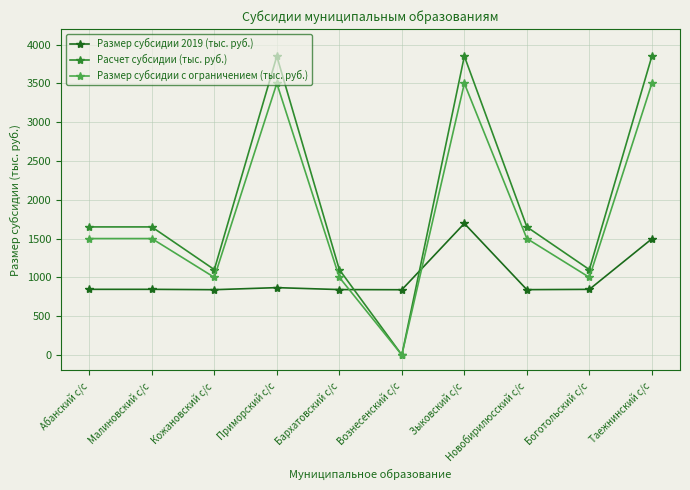

What is the difference between the Размер субсидии с ограничением (тыс. руб.) values at Боготольский с/с and Зыковский с/с?

2500.0